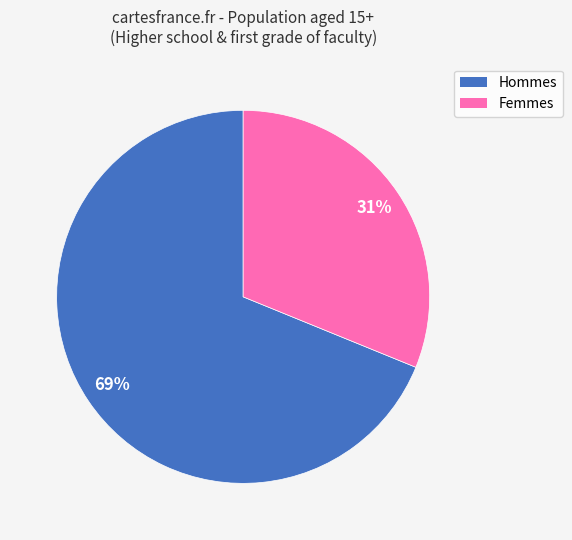

To the nearest percent, what is the average slice percentage?

50%